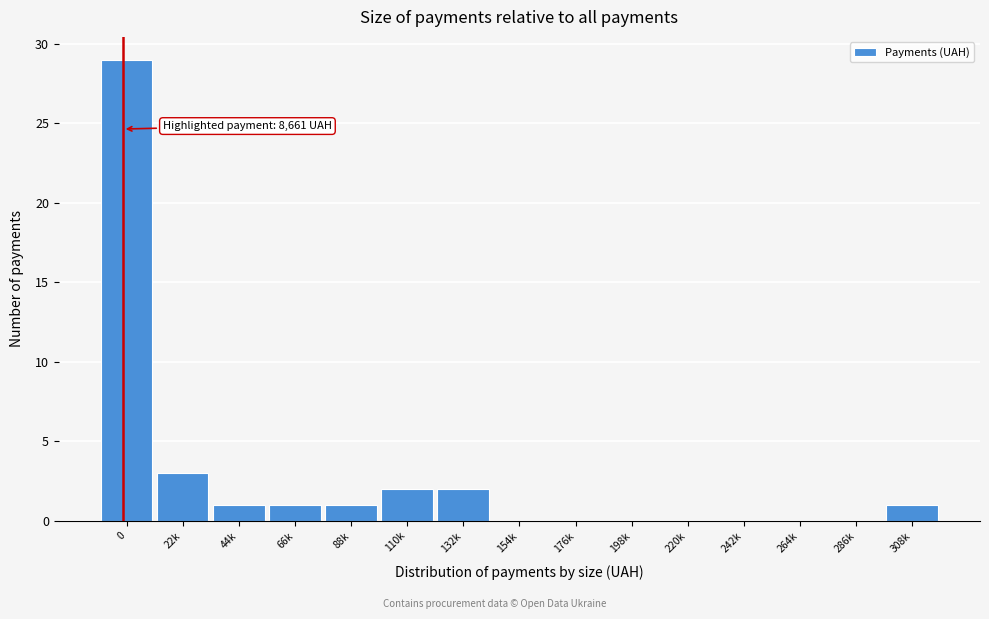

Reading left to right, what are all the values shown in this chart?

0=29	22k=3	44k=1	66k=1	88k=1	110k=2	132k=2	154k=0	176k=0	198k=0	220k=0	242k=0	264k=0	286k=0	308k=1